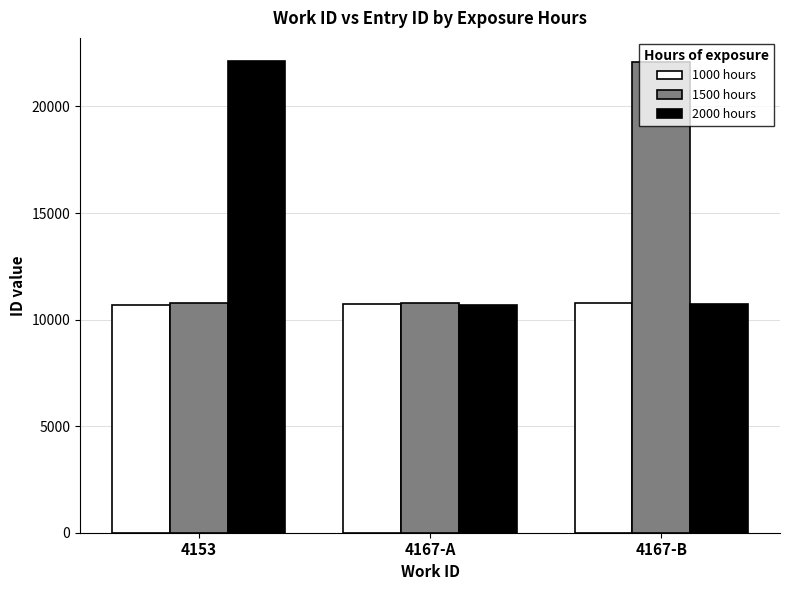

What is the value of the 2000 hours bar at the 2nd from the left?

10688